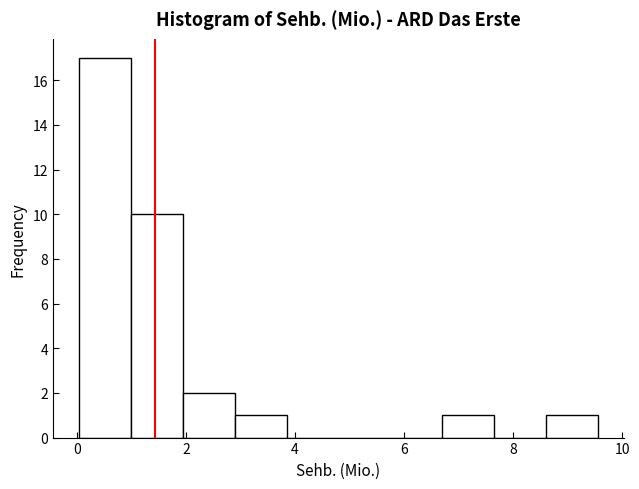

How tall is the bar that spans 0.0 to 1.0 on the x-axis? Neither the bar edges nor the heights are printed on the chart, so give them approximately, as read against the axes.

17